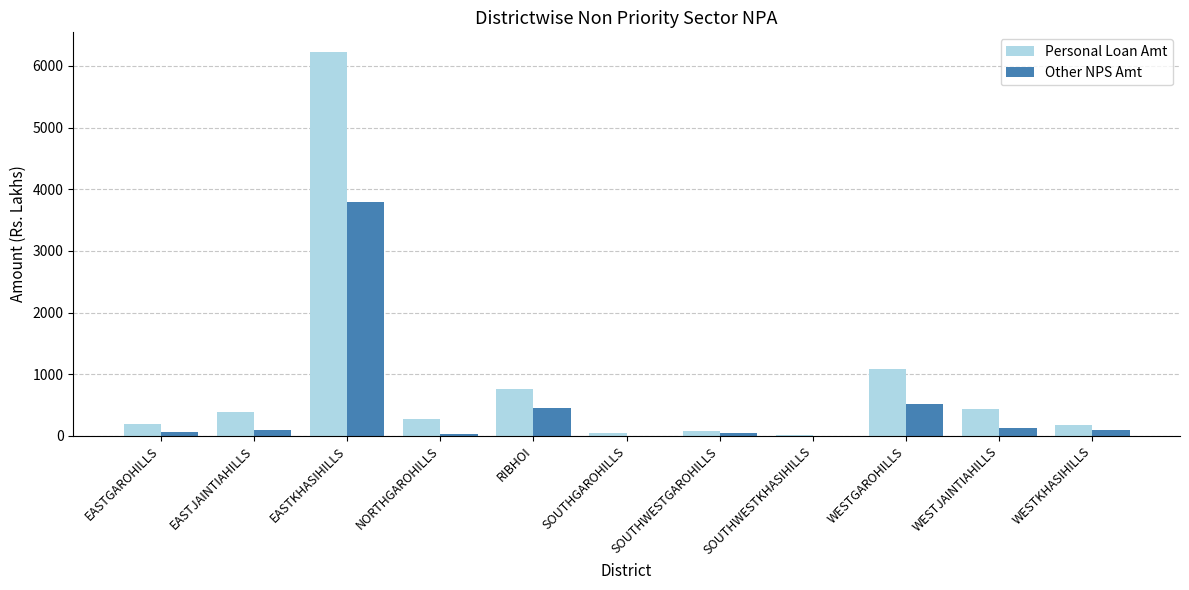

Is it true that Other NPS Amt equals 128.7 at WESTJAINTIAHILLS?

True